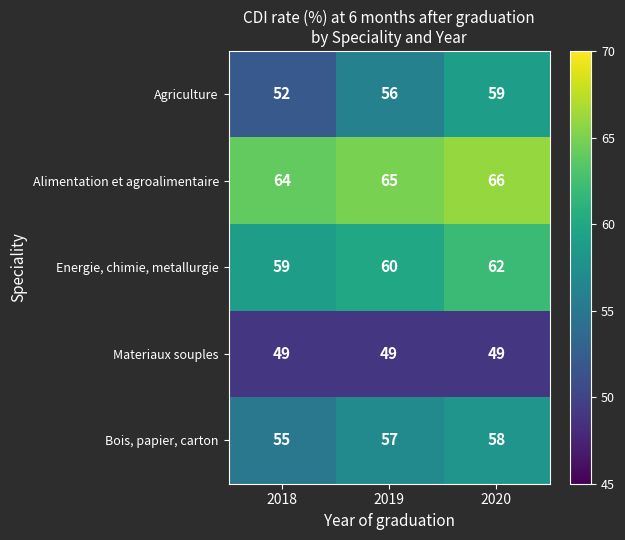

What is the approximate value of Materiaux souples at 2020?

49